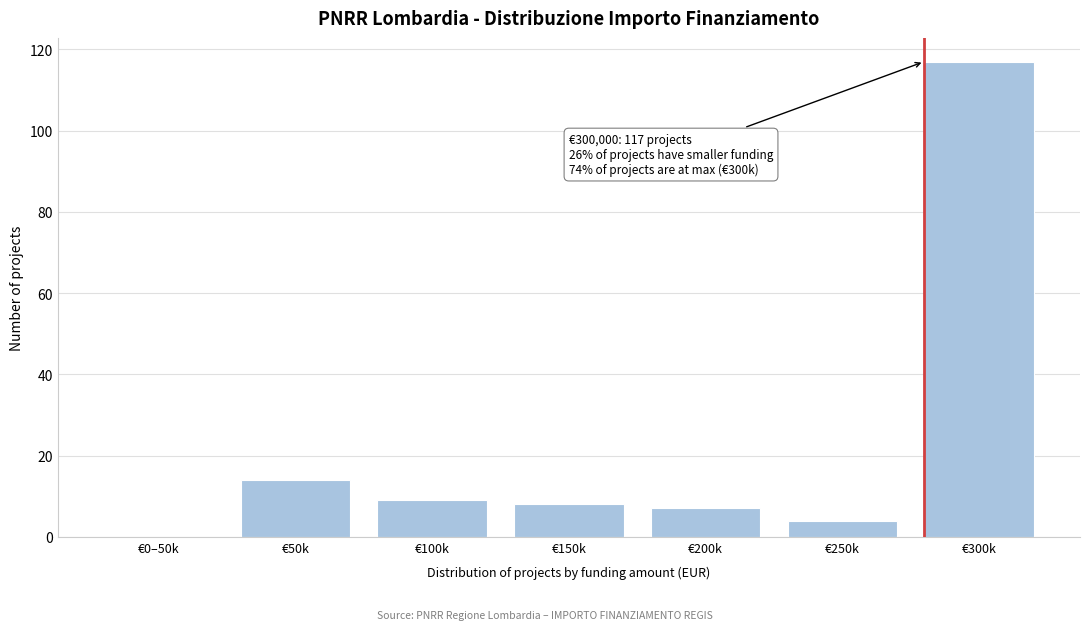

Reading right to left, extract all data points from this chart.

€300k=117	€250k=4	€200k=7	€150k=8	€100k=9	€50k=14	€0–50k=0